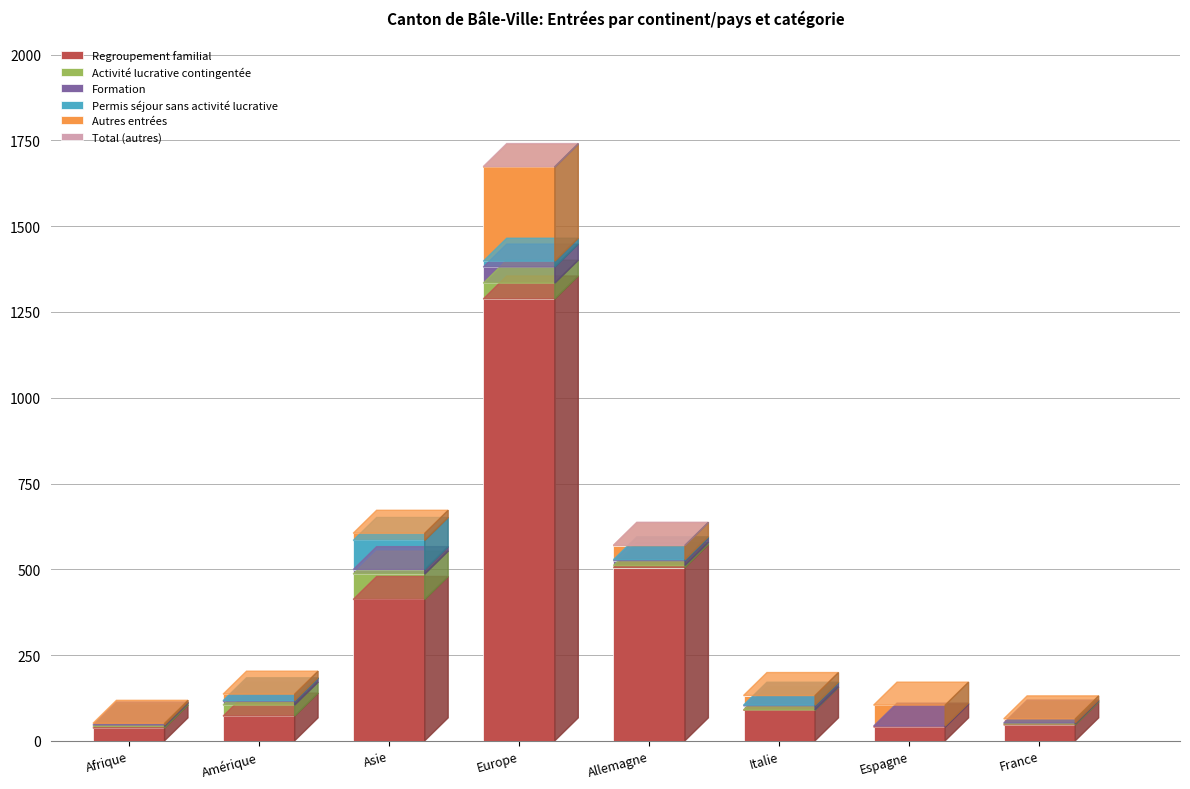

Which category has the highest value in the Regroupement familial series?

Europe